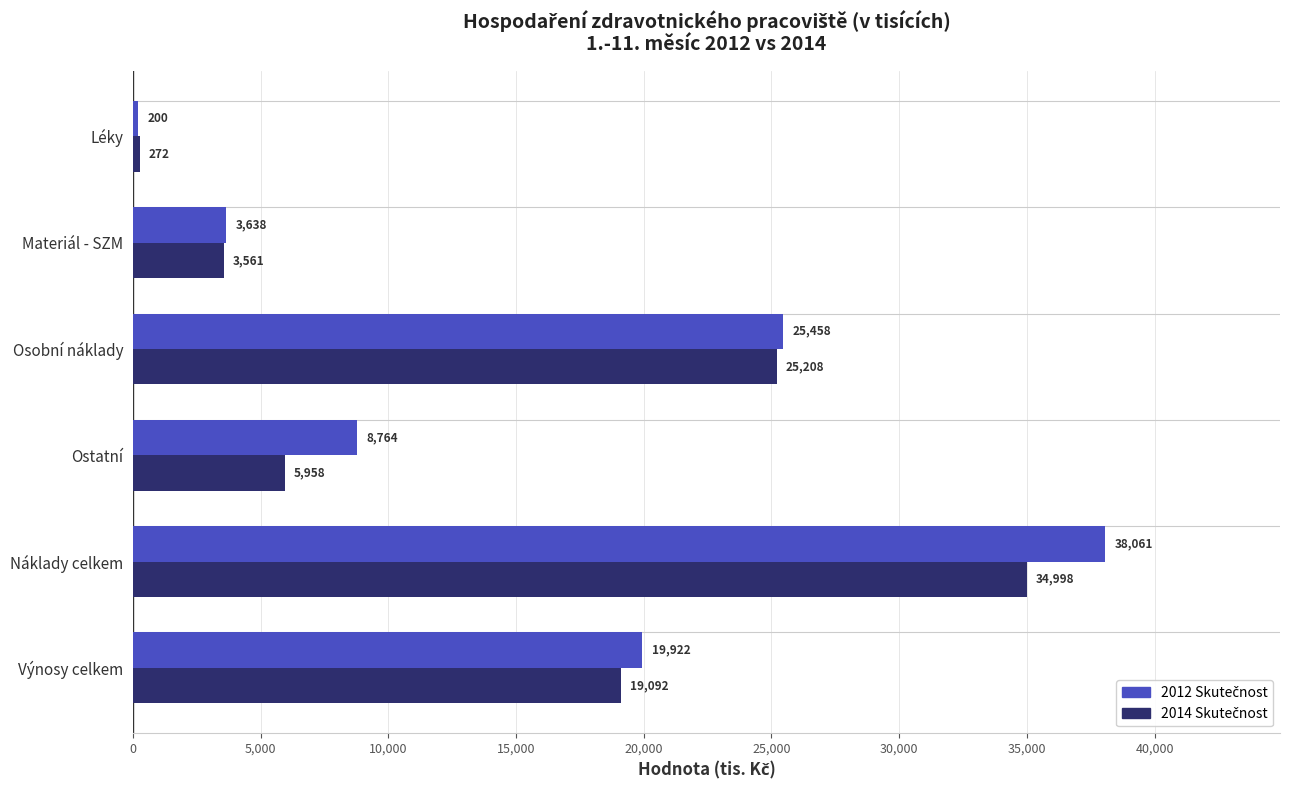

What is the difference between the highest and lowest values at Ostatní?

2806.0